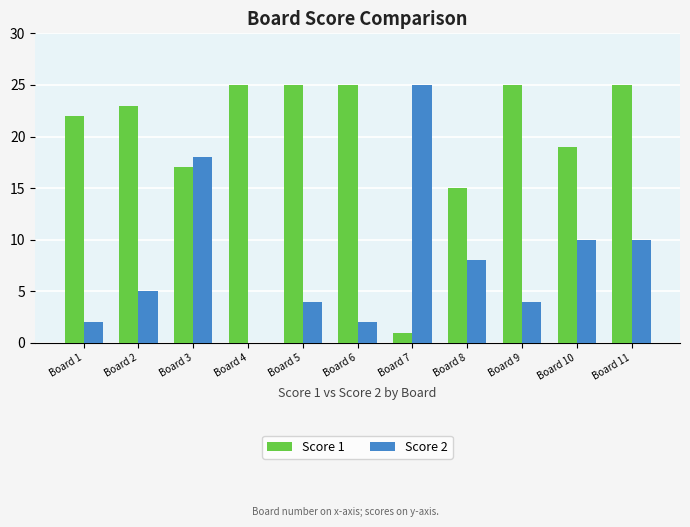

Is the value of Score 1 at Board 5 greater than the value of Score 2 at Board 1?

Yes